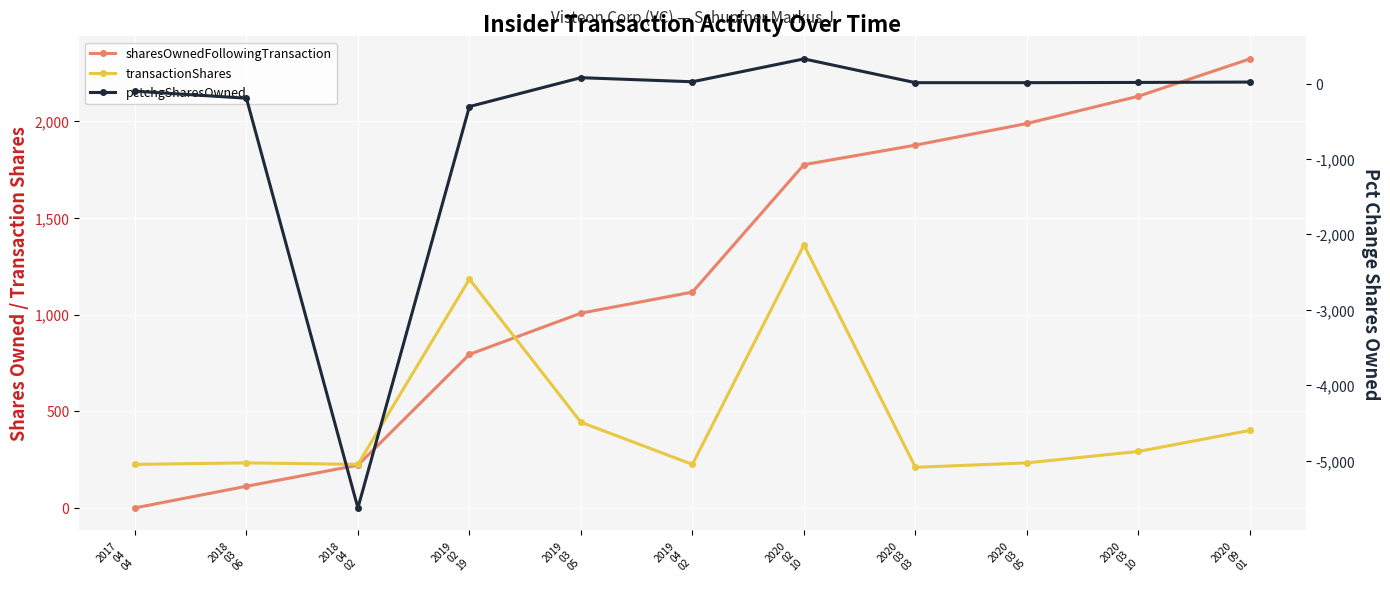

At which label does pctchgSharesOwned reach its minimum?

2018
04
02